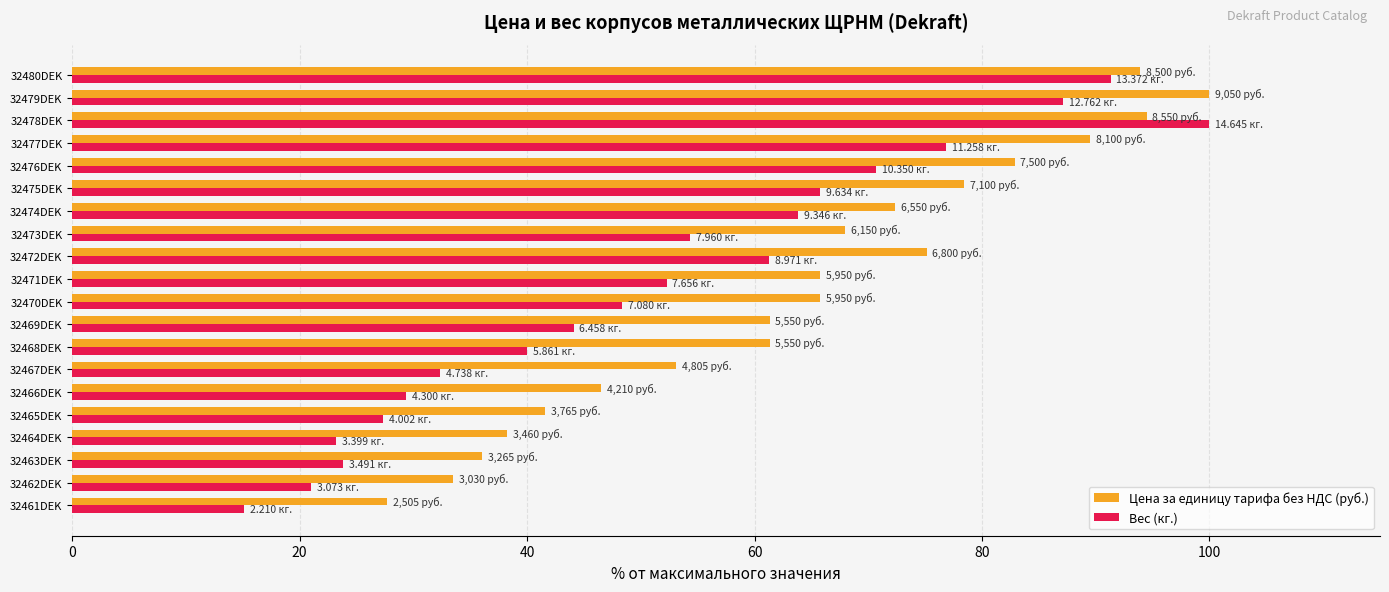

What is the difference between the maximum and second lowest values in the Вес (кг.) series?

79.0